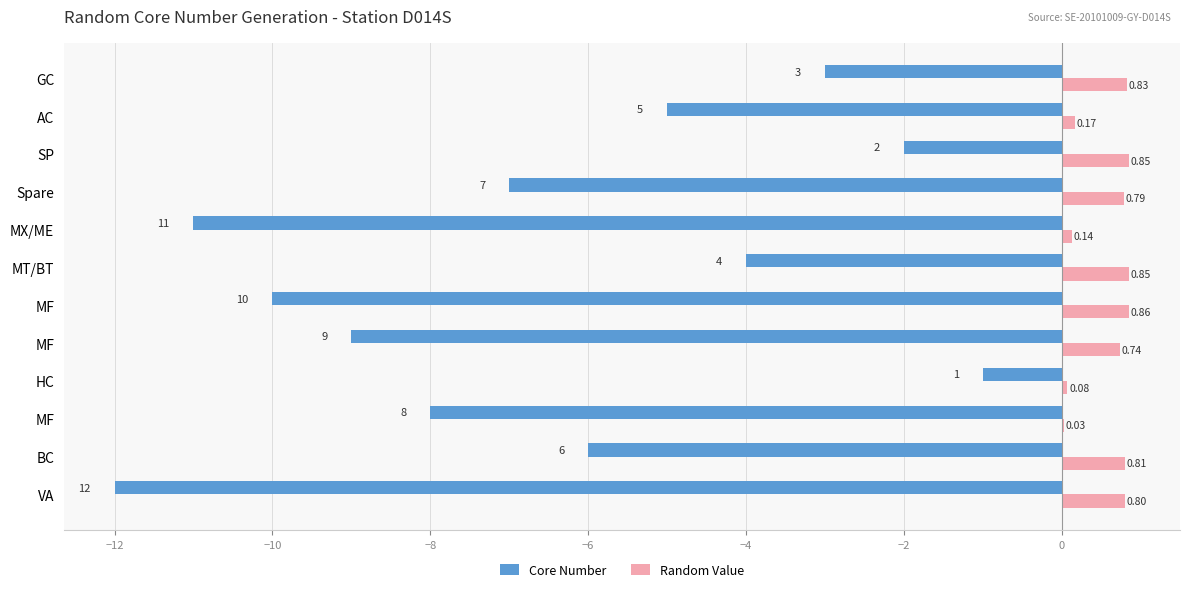

What is the smallest value displayed?

-12.0